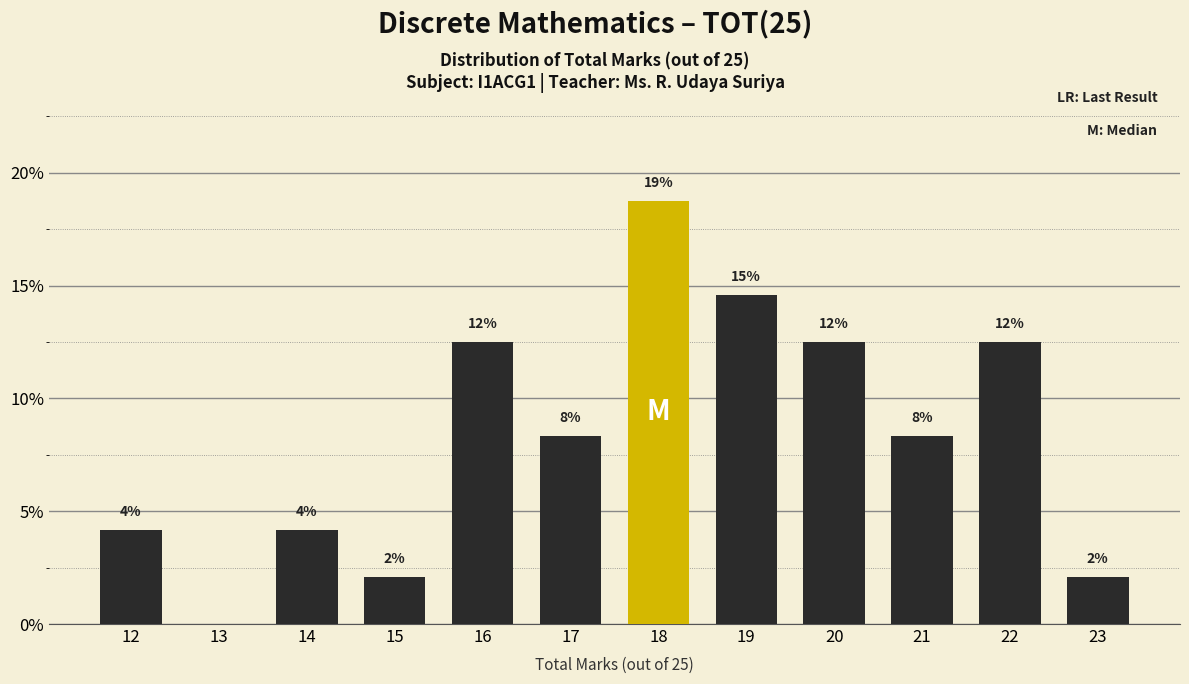

Are the bars horizontal?

No